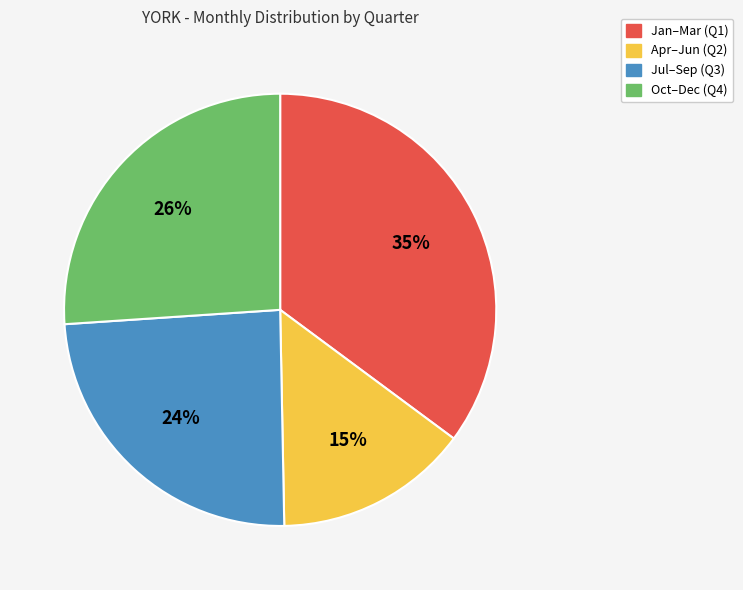

Is the sum of Oct–Dec (Q4) and Jan–Mar (Q1) greater than half?

Yes